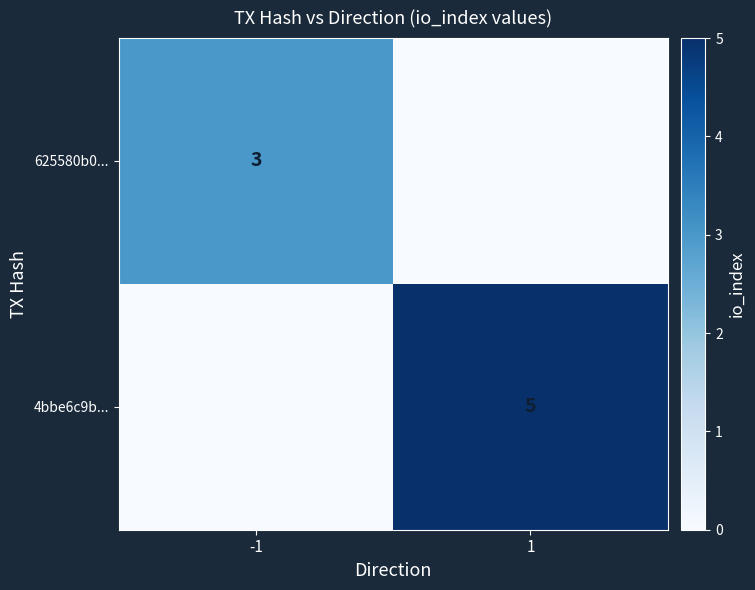

Is it true that 625580b0... equals 2 at -1?

False